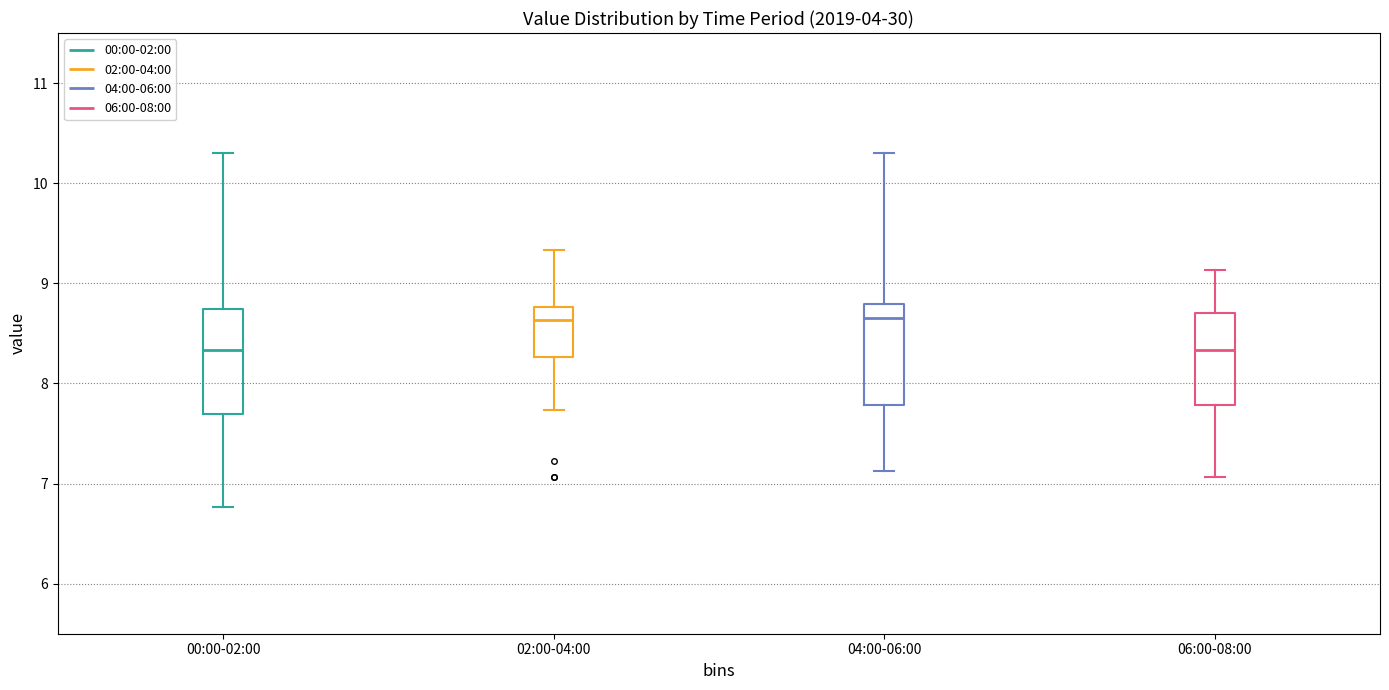

Reading left to right, transcribe this box plot: for each box, give where its median line is, the range the box spans, and where its two whiskers end, as read against the y-axis. The values are not printed on the chart, so give them approximately, as read against the axis.

00:00-02:00: median 8.3, box 7.7 to 8.7, whiskers 6.8 to 10.3
02:00-04:00: median 8.6, box 8.3 to 8.8, whiskers 7.7 to 9.3
04:00-06:00: median 8.7, box 7.8 to 8.8, whiskers 7.1 to 10.3
06:00-08:00: median 8.3, box 7.8 to 8.7, whiskers 7.1 to 9.1